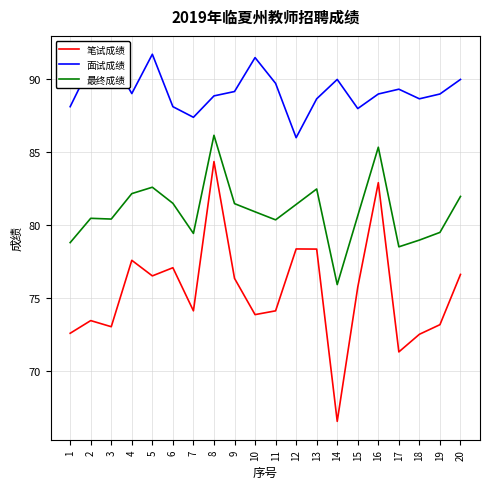

True or false: 最终成绩 and 笔试成绩 intersect in this chart.

False